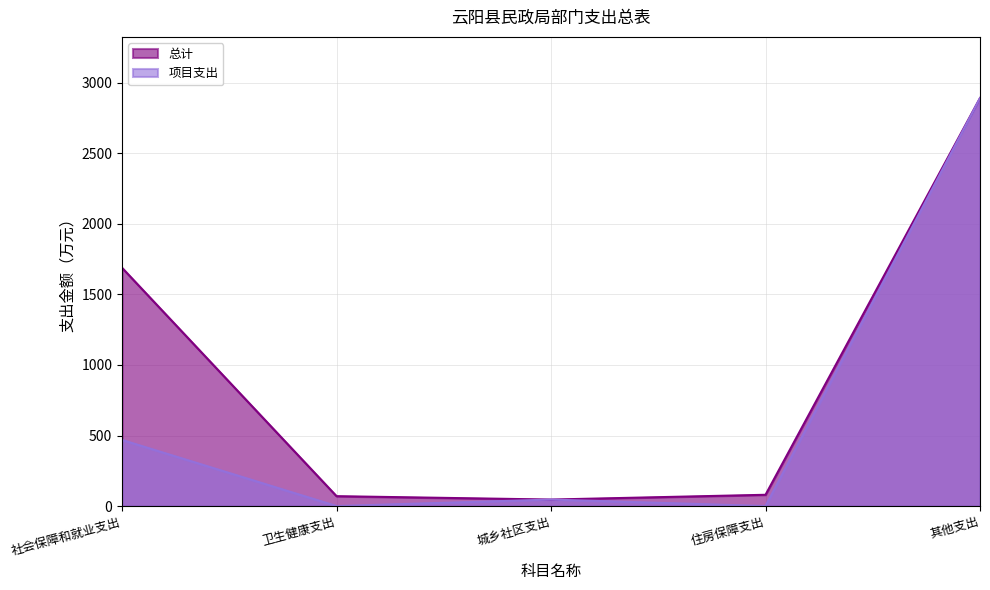

Reading left to right, list all the values displayed in this chart.

总计: 1688.5	70.0	46.0	79.8	2891.4
项目支出: 468.6	0.0	46.0	0.0	2891.4